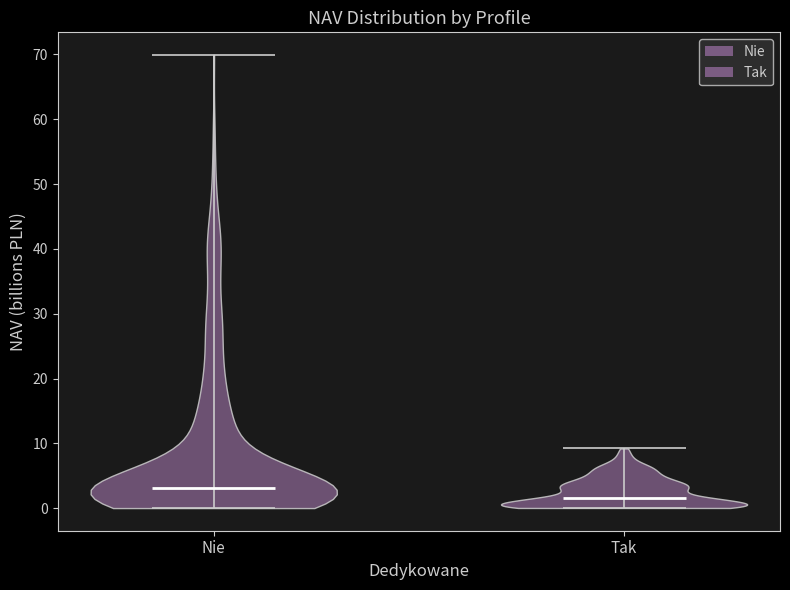

Reading left to right, read every violin against the y-axis: where its median line is, and the lowest and highest points it reaches. The values are not printed on the chart, so give them approximately, as read against the axis.

Nie: median line 3, lowest point 0, highest point 70
Tak: median line 2, lowest point 0, highest point 9